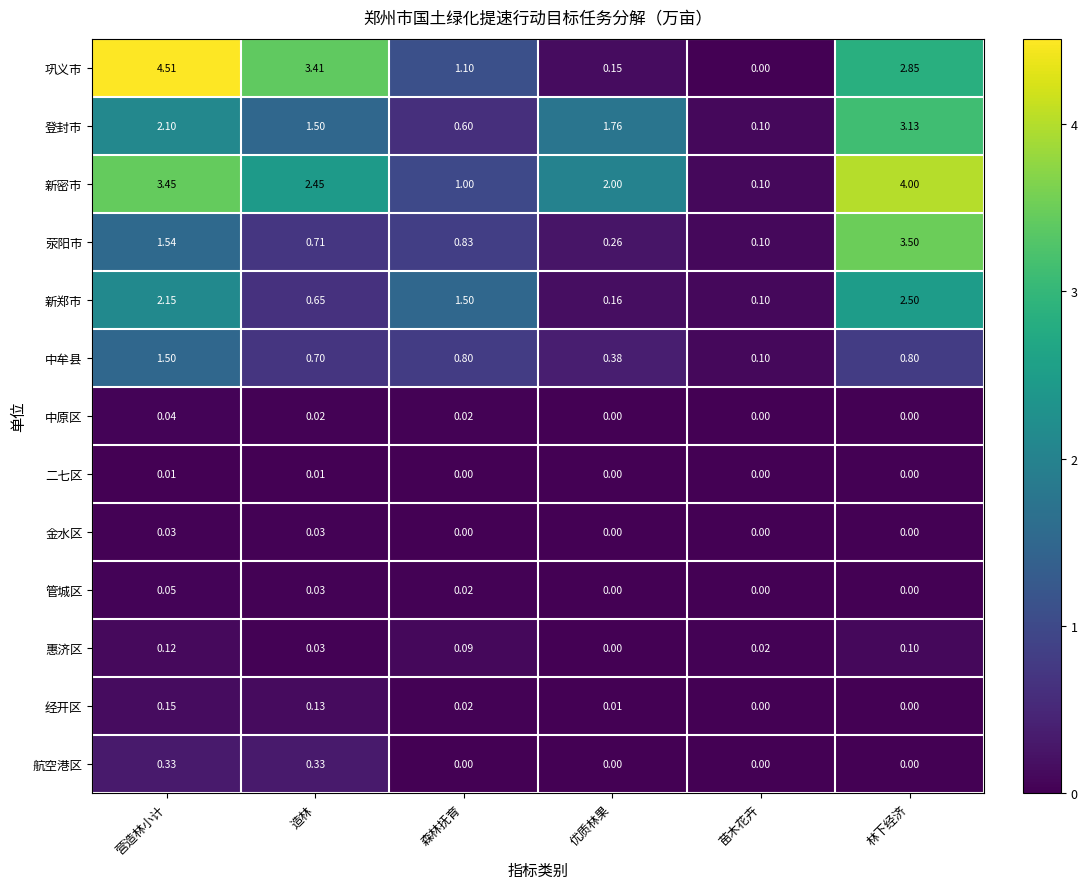

Which category has the highest value across all series?

营造林小计